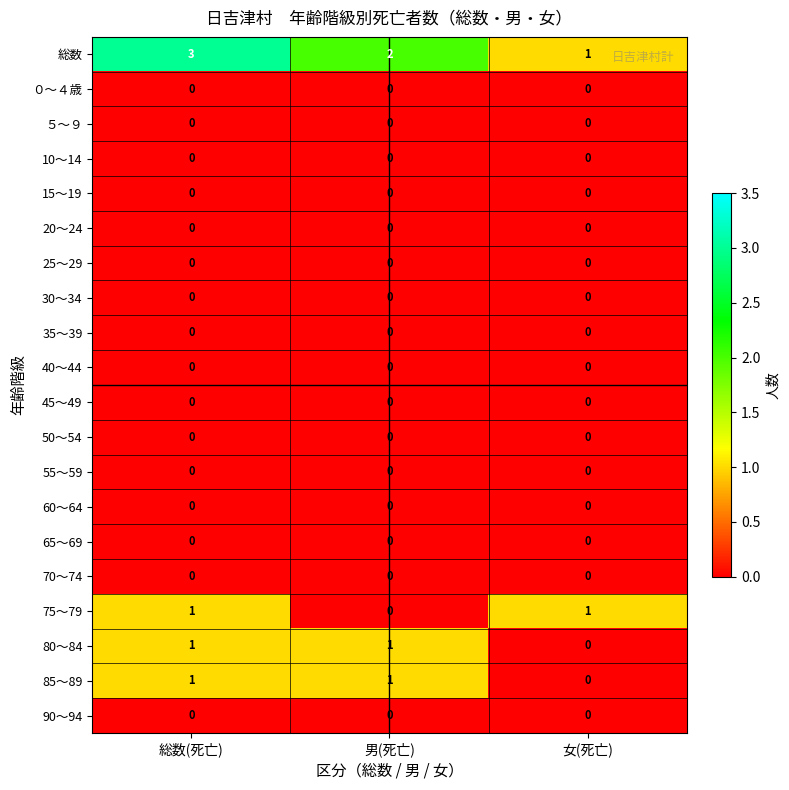

At which category is the sum across all series the highest?

総数(死亡)